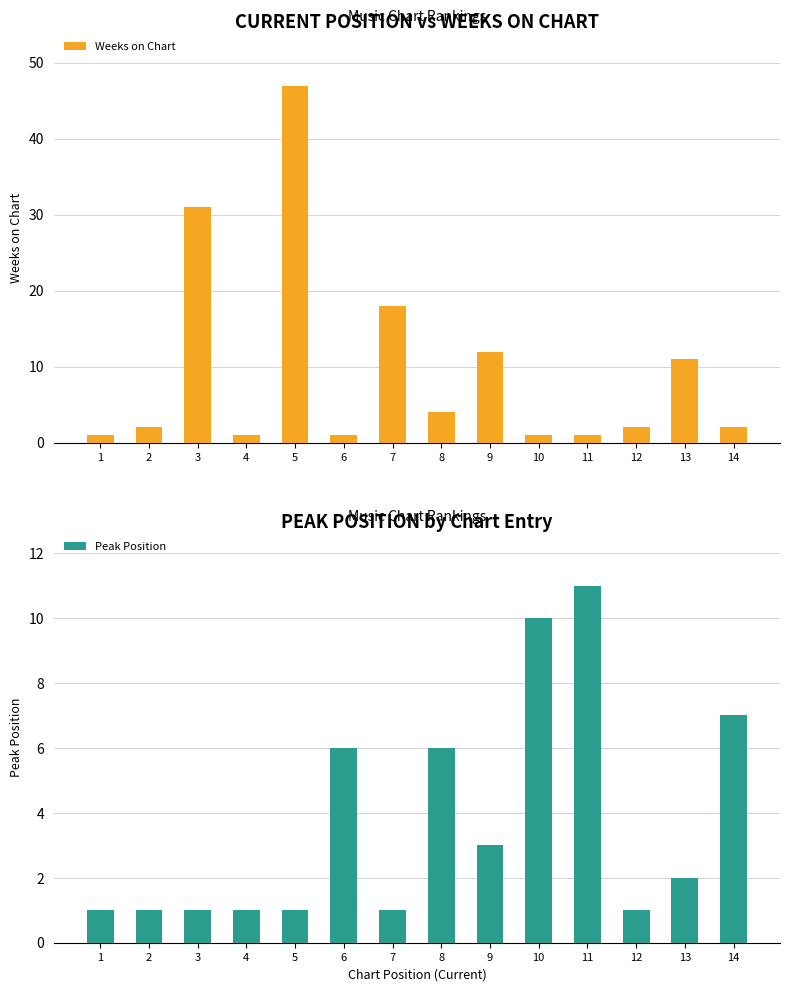

True or false: Peak Position has a value of 15 at 10.

False